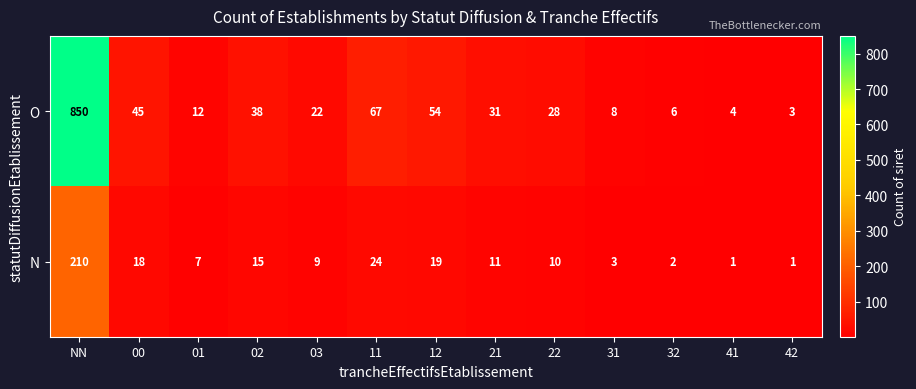

What is the difference between the O values at 42 and 02?

35